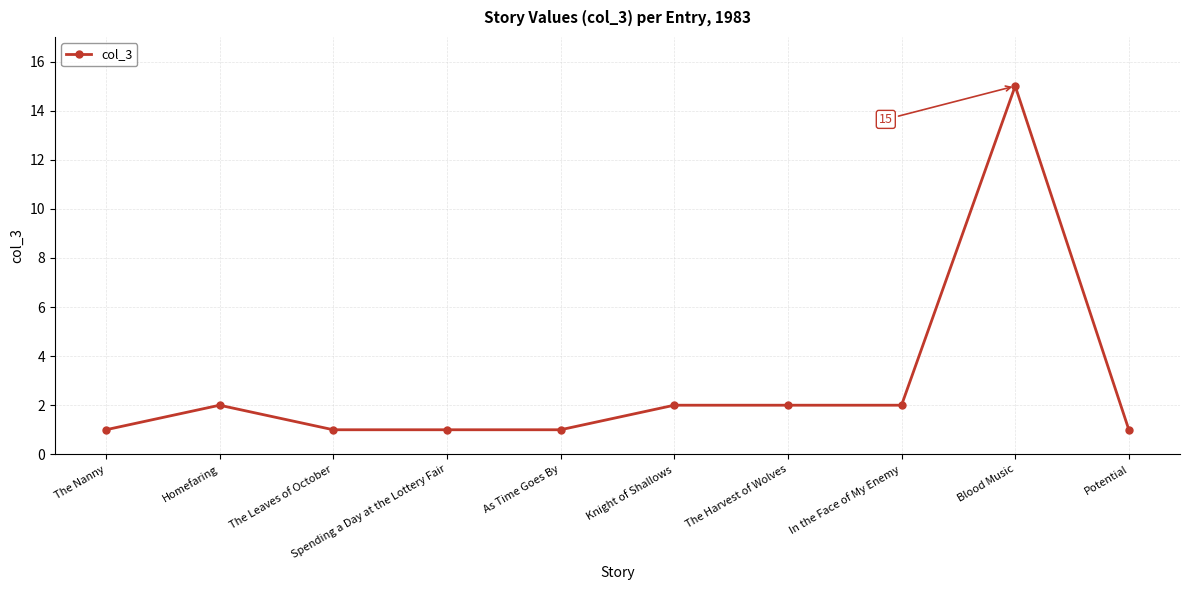

The chart shows a value of 0 at Spending a Day at the Lottery Fair. True or false?

False